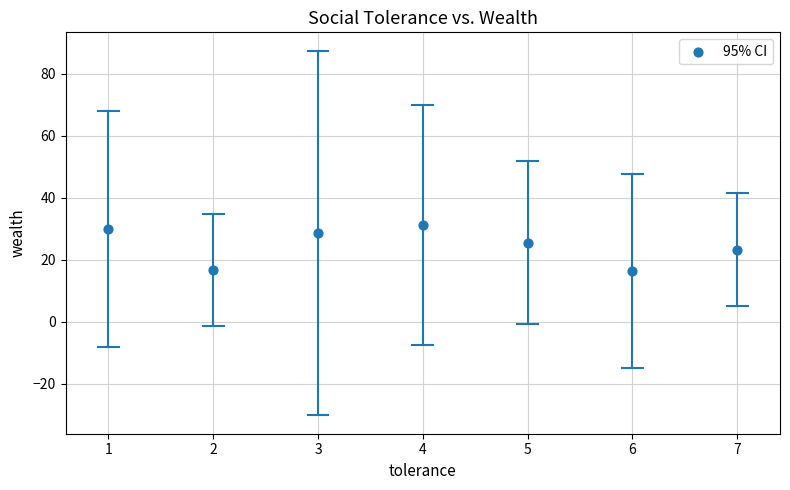

What is the range of Y values (max minus min)?

14.9